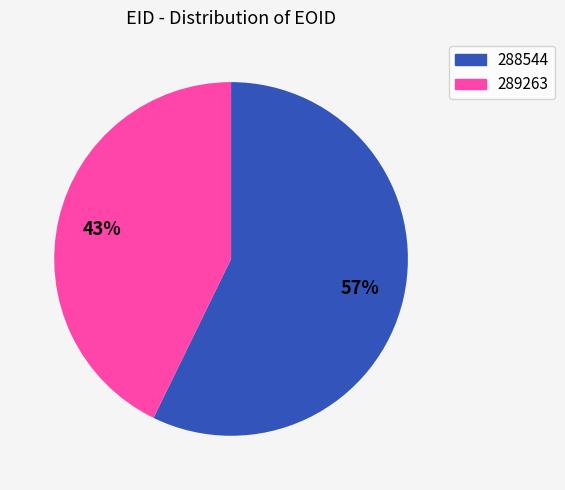

Between 288544 and 289263, which is larger?

288544